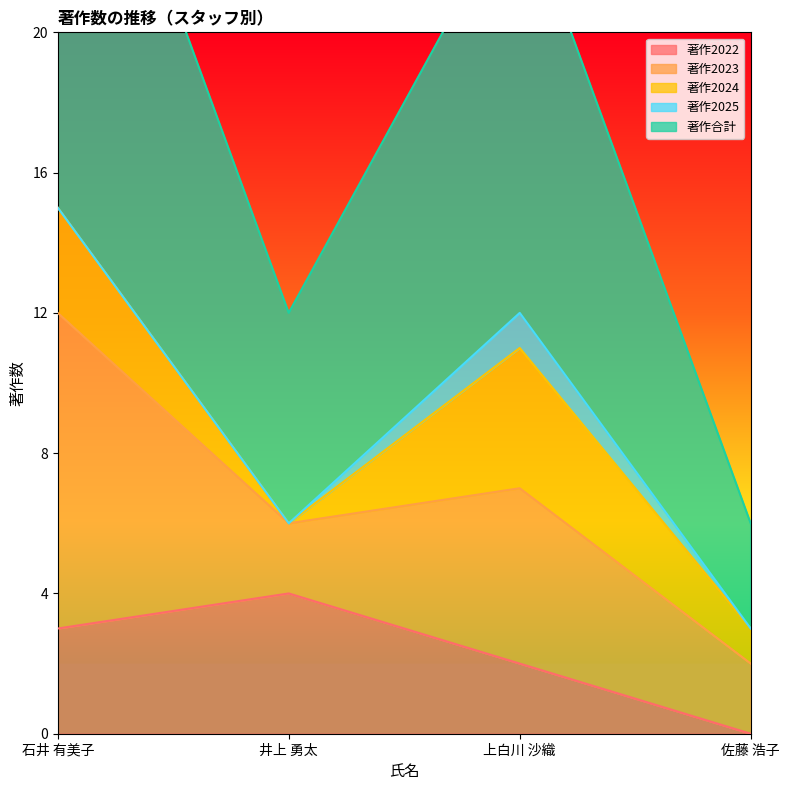

What position from the right is 上白川 沙織?

2